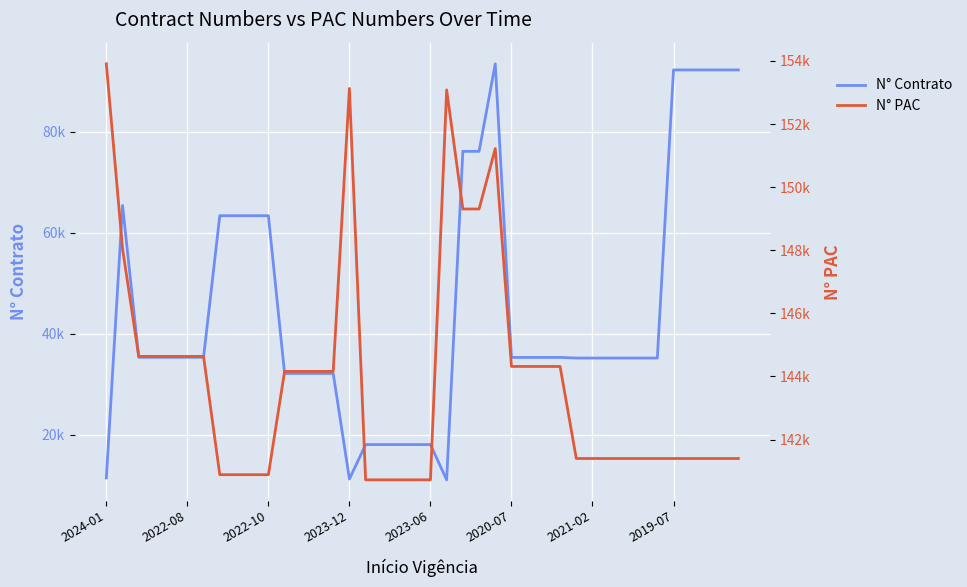

True or false: N° Contrato has more than 0 points higher than both neighbors.

True